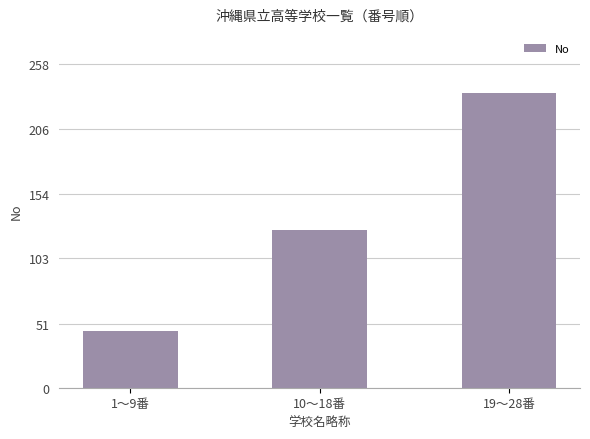

What is the value of the 3rd bar from the left?

235